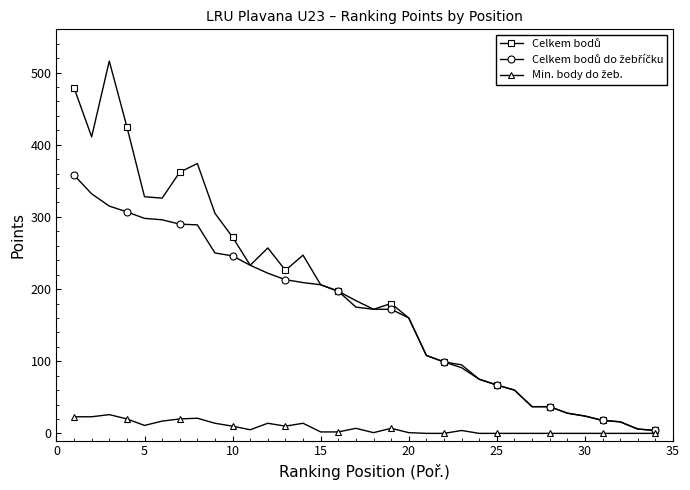

What is the maximum value shown in the chart?

516